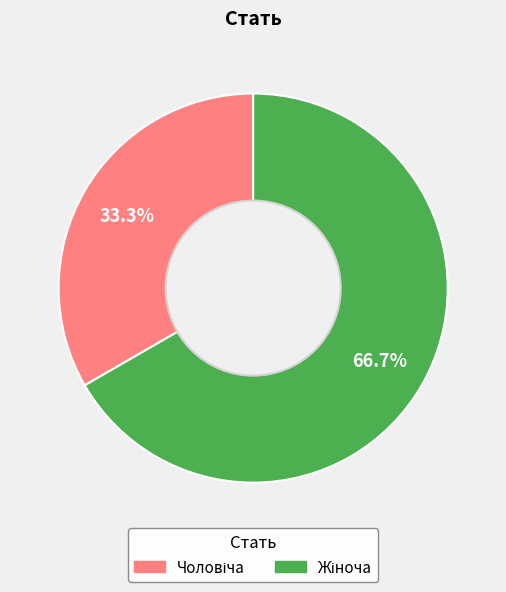

Is there a majority slice in this chart?

Yes